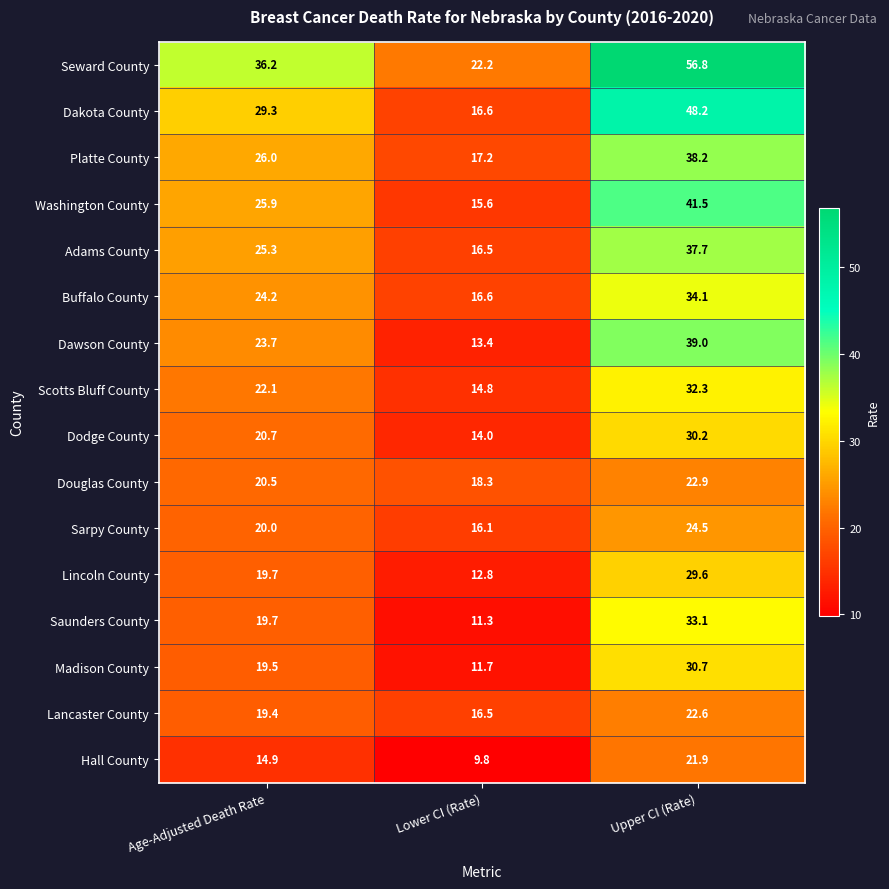

What is the total value across all series at Age-Adjusted Death Rate?

367.1